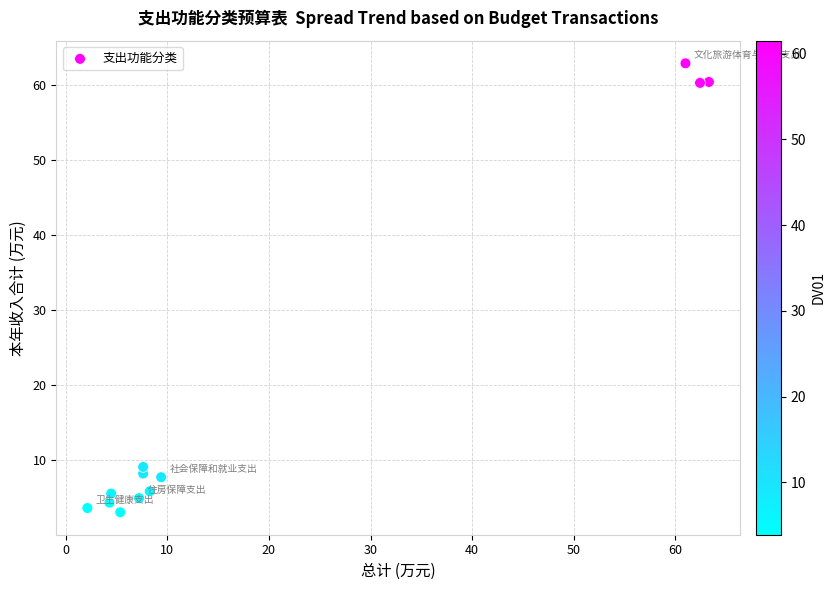

What Y value in the scatter plot is closest to 32?

9.1